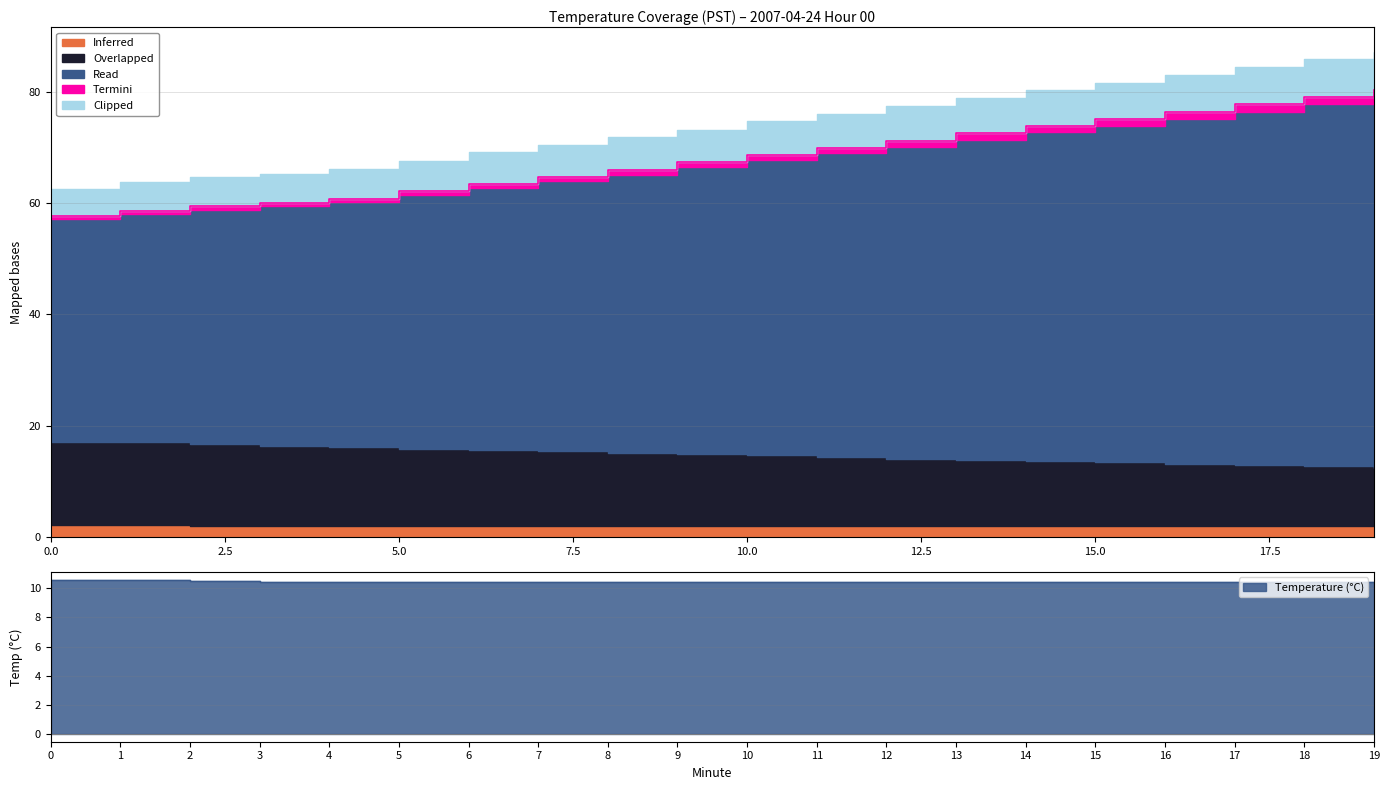

How many lines are shown in the chart?

5